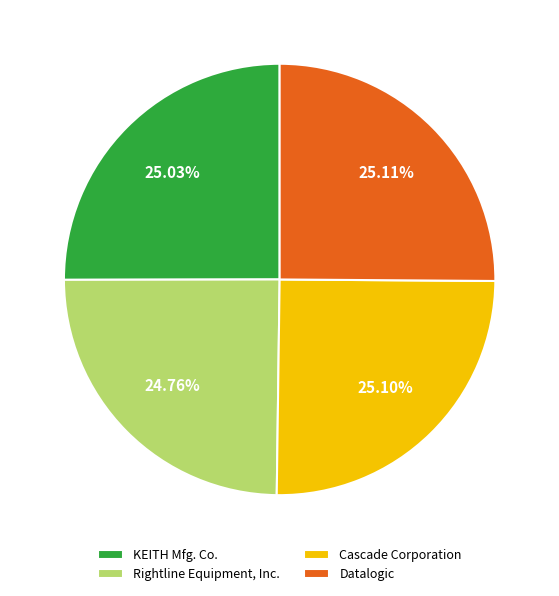

To the nearest percent, what portion does Cascade Corporation represent?

25%